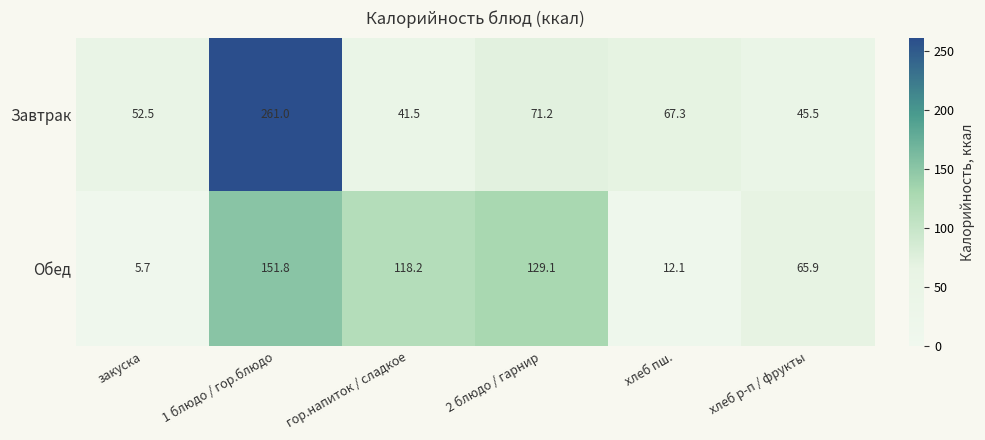

What is the difference between the highest and lowest values at гор.напиток / сладкое?

76.7